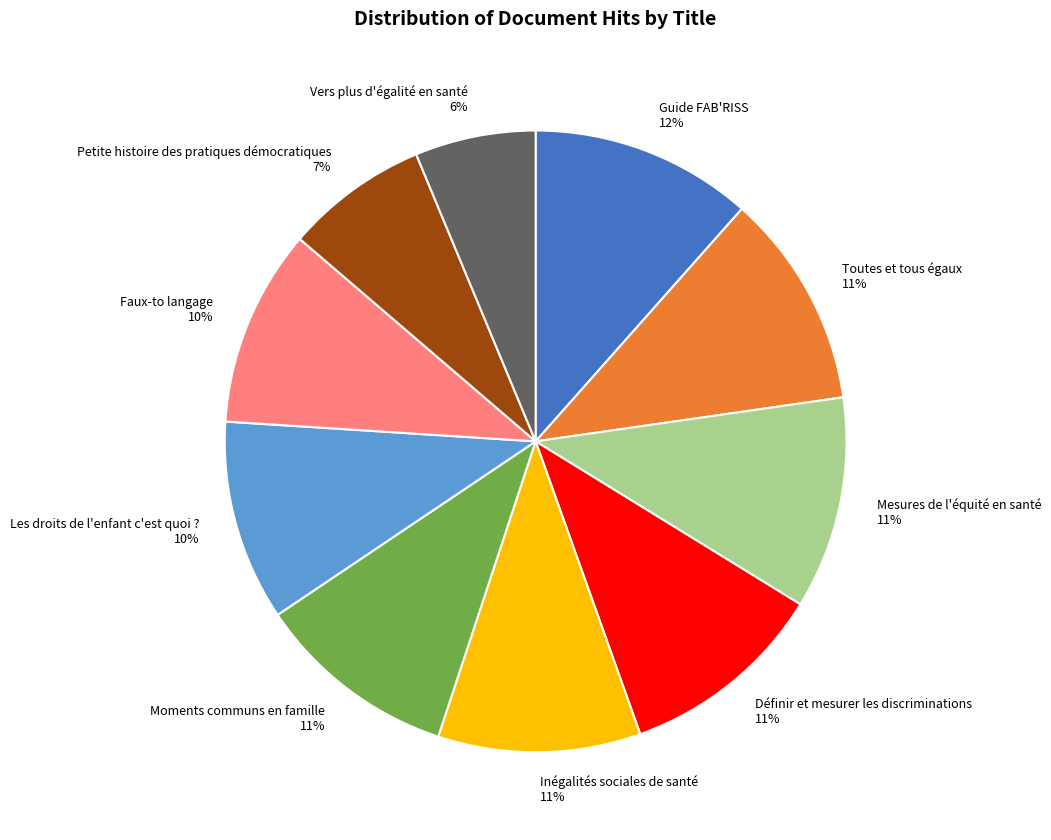

Combined, do Vers plus d'égalité en santé 6% and Inégalités sociales de santé 11% account for over 50%?

No